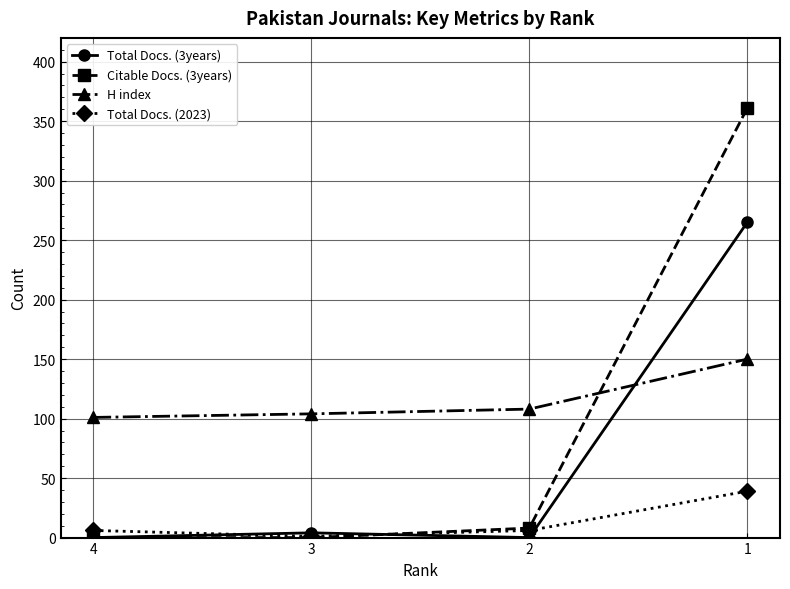

How many lines are shown in the chart?

4